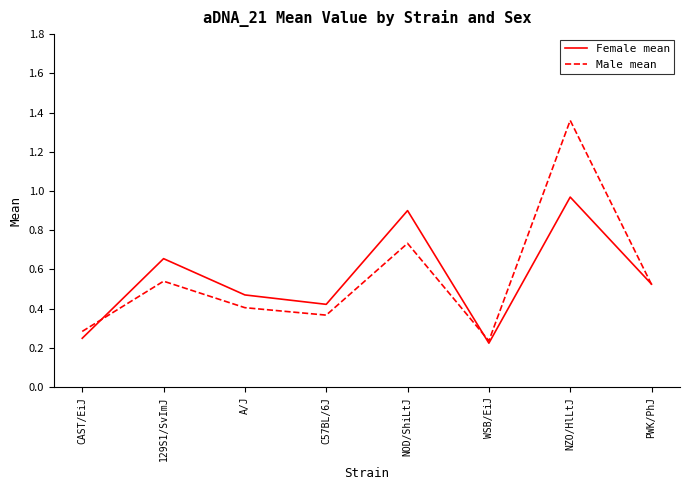

What position from the right is NOD/ShiLtJ?

4